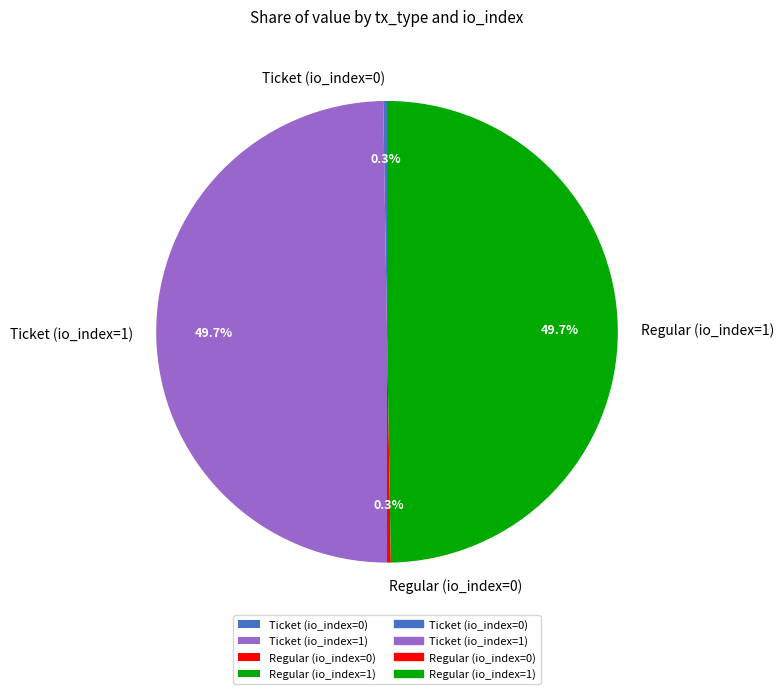

Is there any slice that represents more than half of the pie?

No